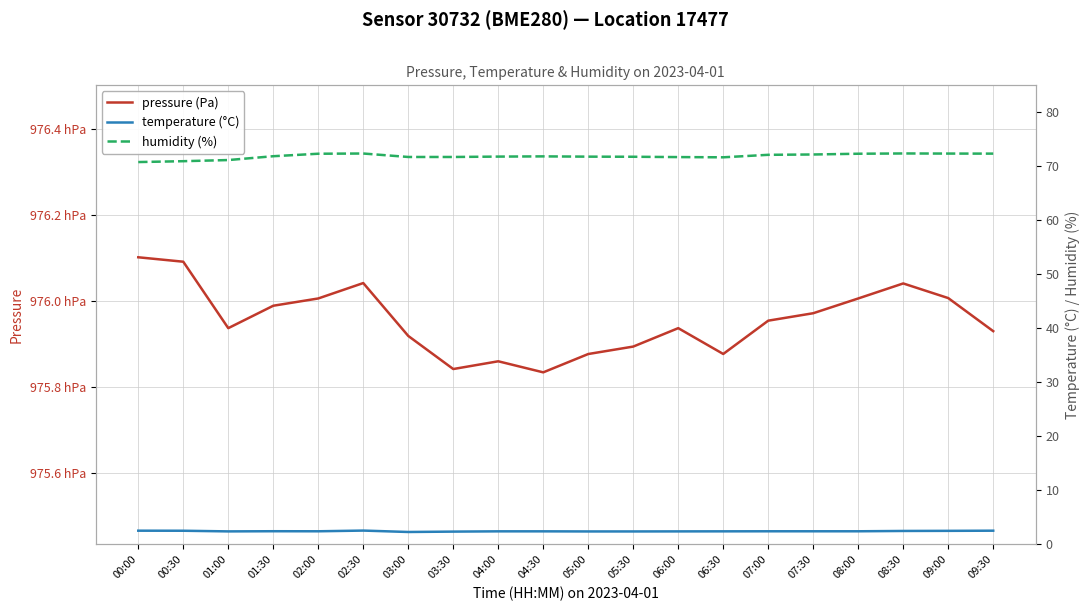

How many categories are shown in the chart?

20